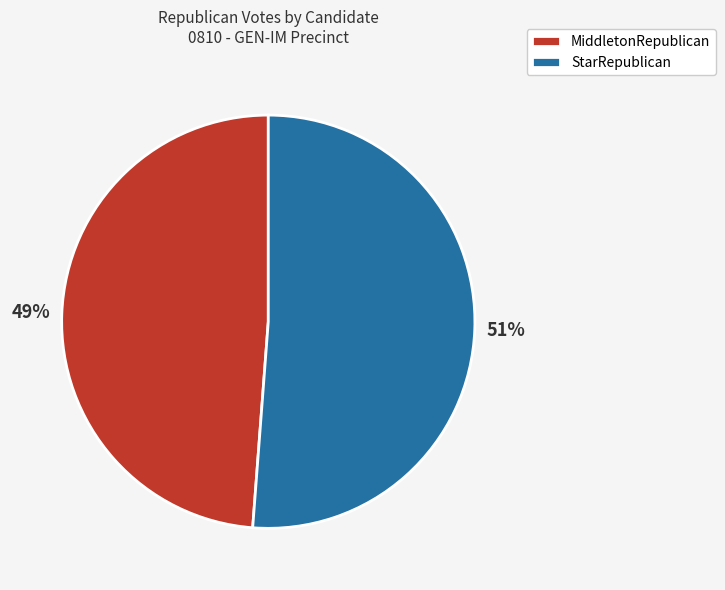

Does MiddletonRepublican represent more than half of the total?

No